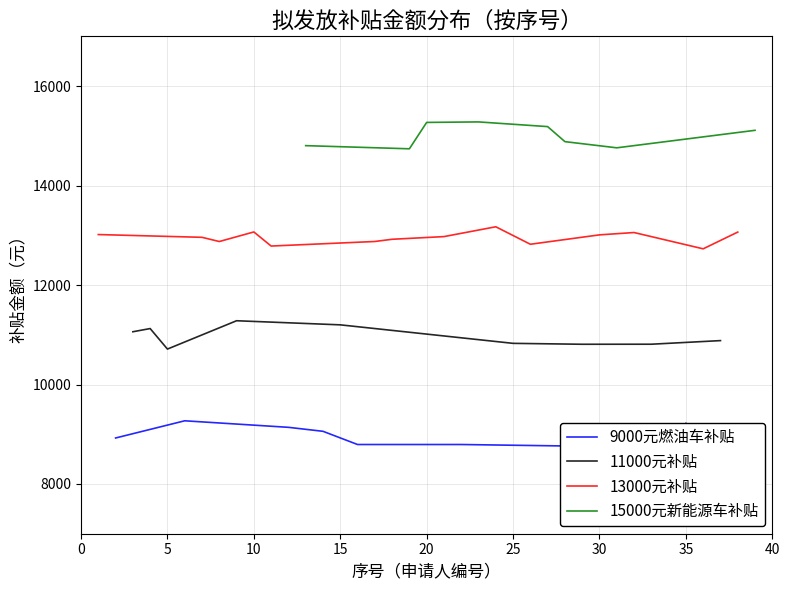

What is the lowest value of the 11000元补贴 series?

10712.4